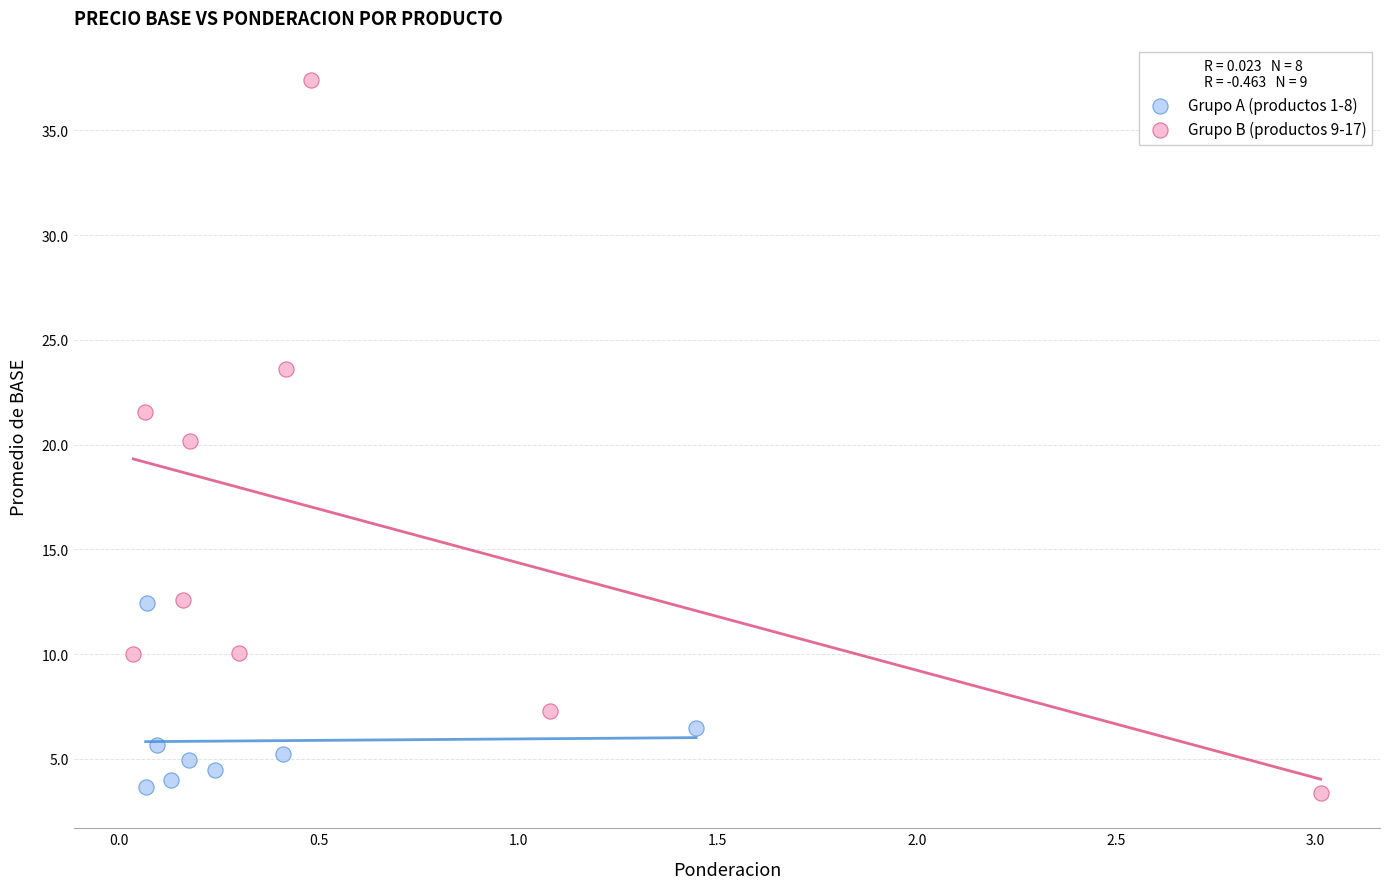

Which series reaches the maximum Y coordinate?

Grupo B (productos 9-17)